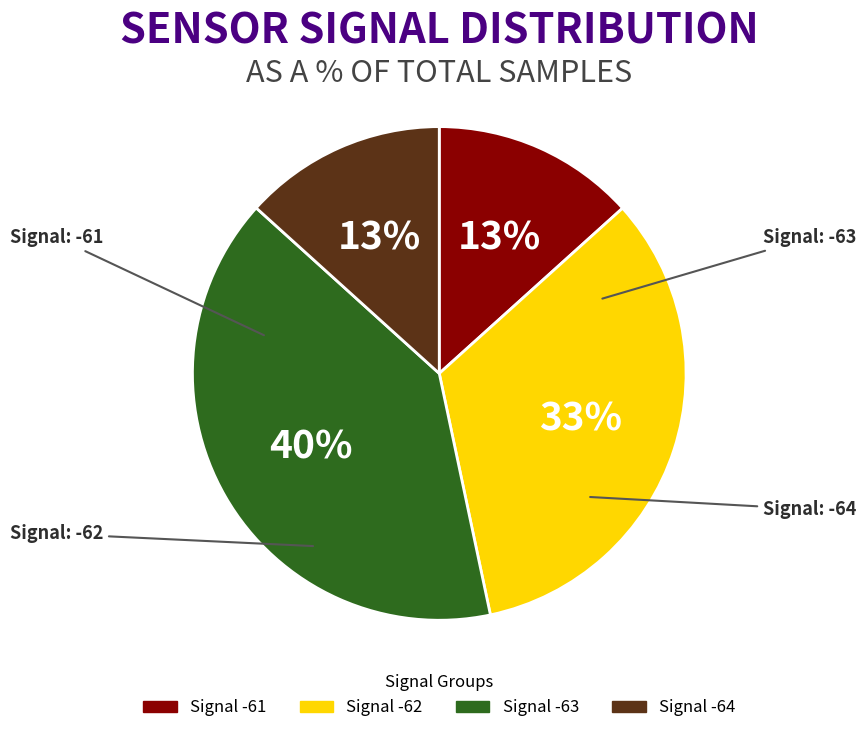

To the nearest percent, what is the average slice percentage?

25%